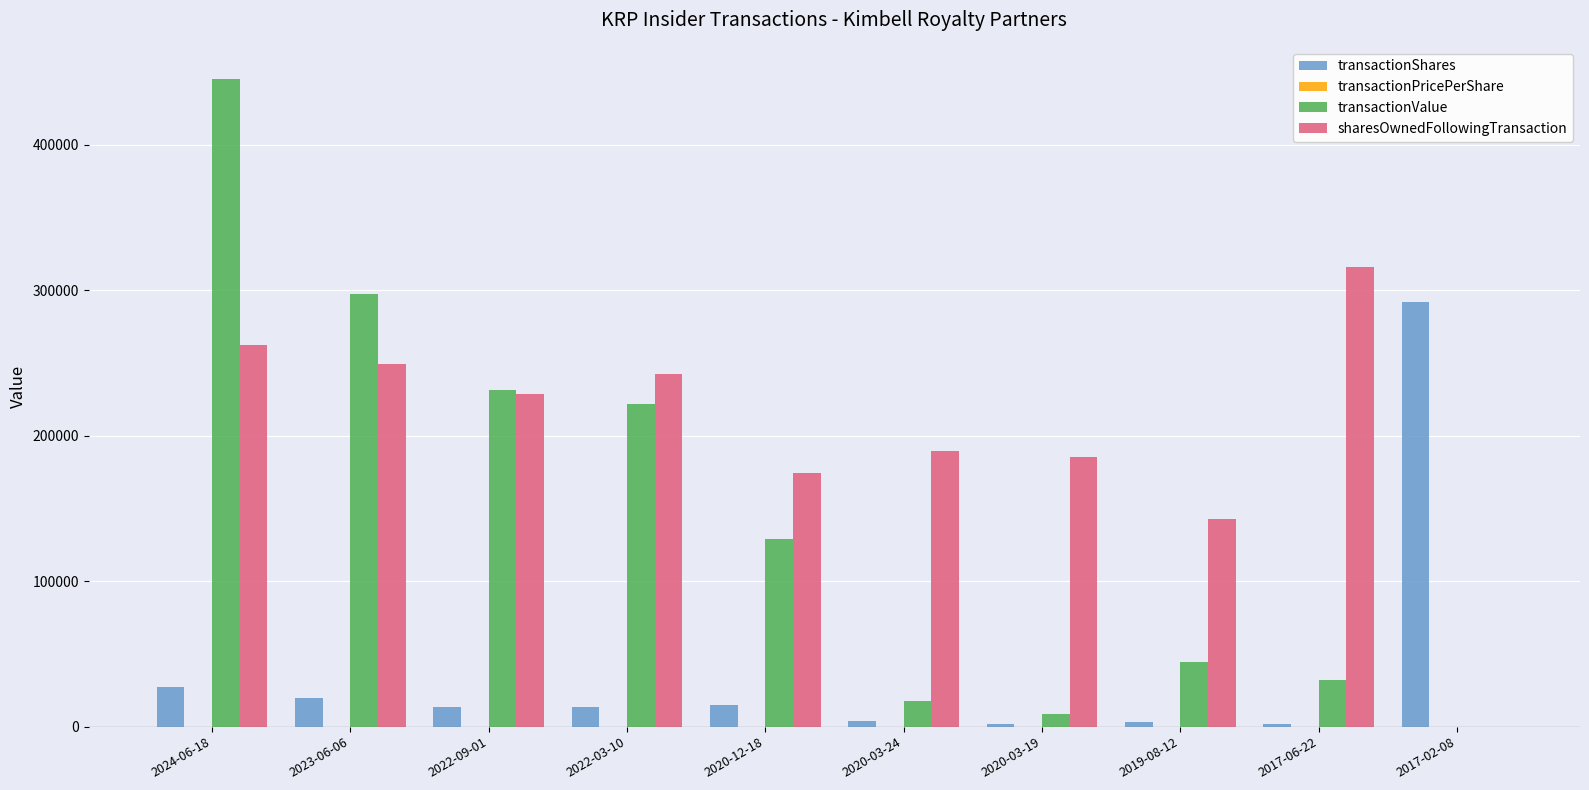

The value of transactionValue at 2024-06-18 is 445030.0. True or false?

True